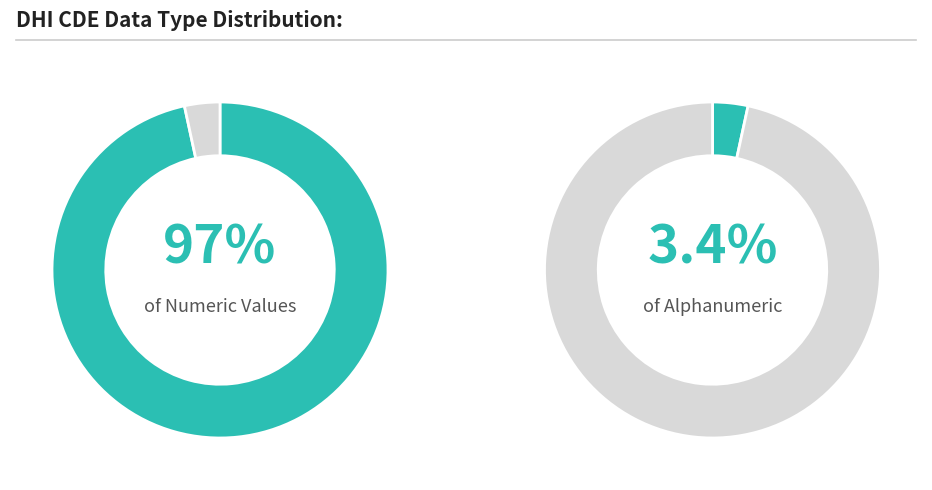

Do Alphanumeric and Numeric Values together represent more than half of the pie?

Yes